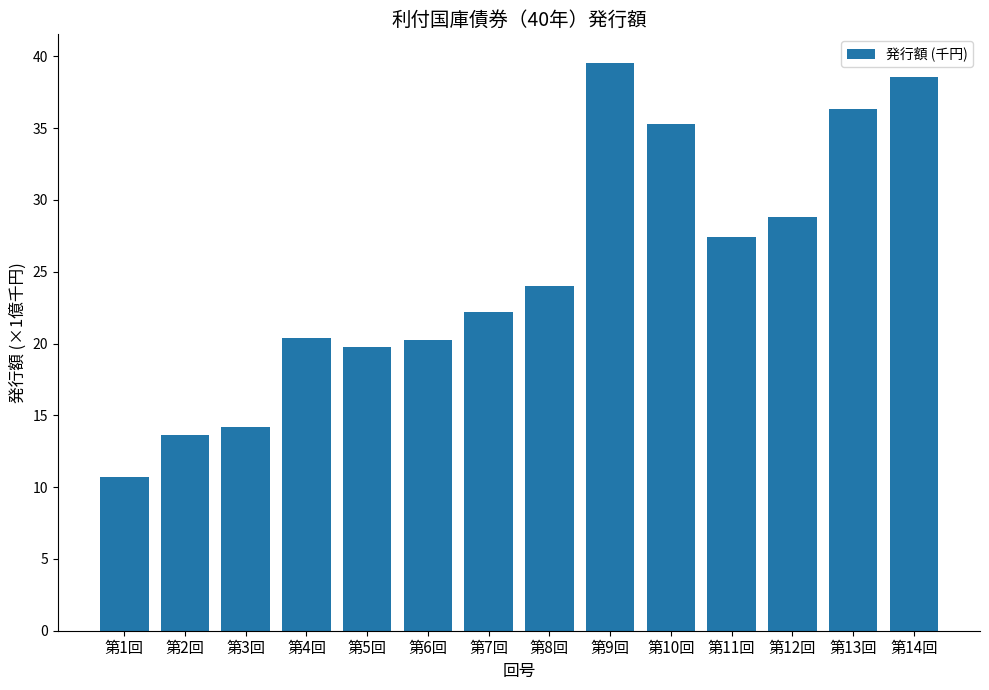

What is the label of the 2nd bar from the right?

第13回